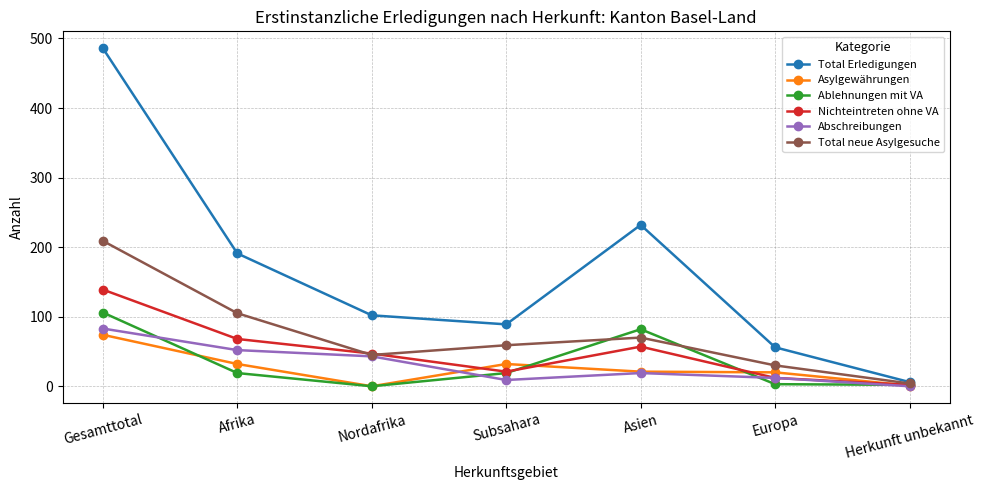

Rank the series by their maximum value, from lowest to highest.

Asylgewährungen, Abschreibungen, Ablehnungen mit VA, Nichteintreten ohne VA, Total neue Asylgesuche, Total Erledigungen